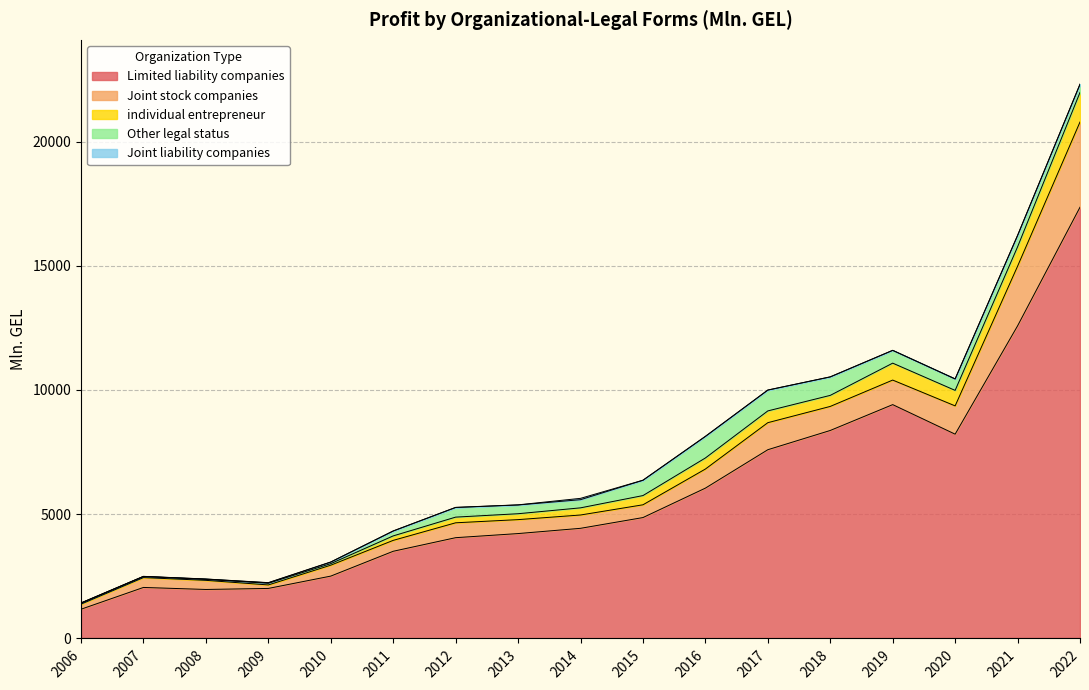

How many data points in individual entrepreneur are less than 288?

8